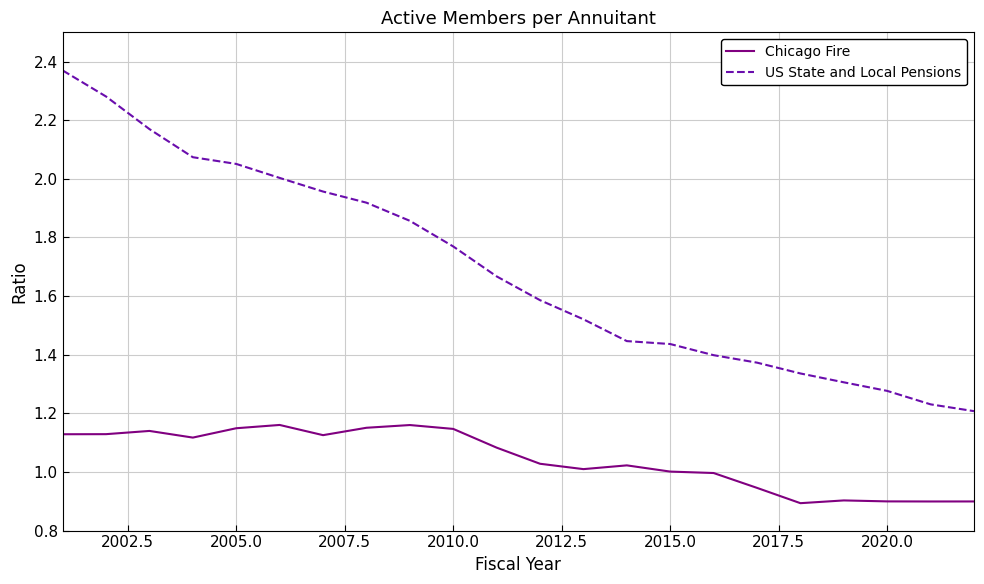

Which series has the widest spread of values?

US State and Local Pensions